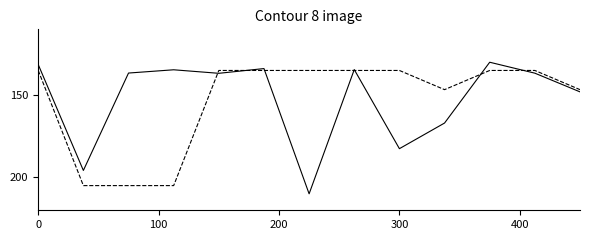

What is the minimum value shown in the chart?

130.0